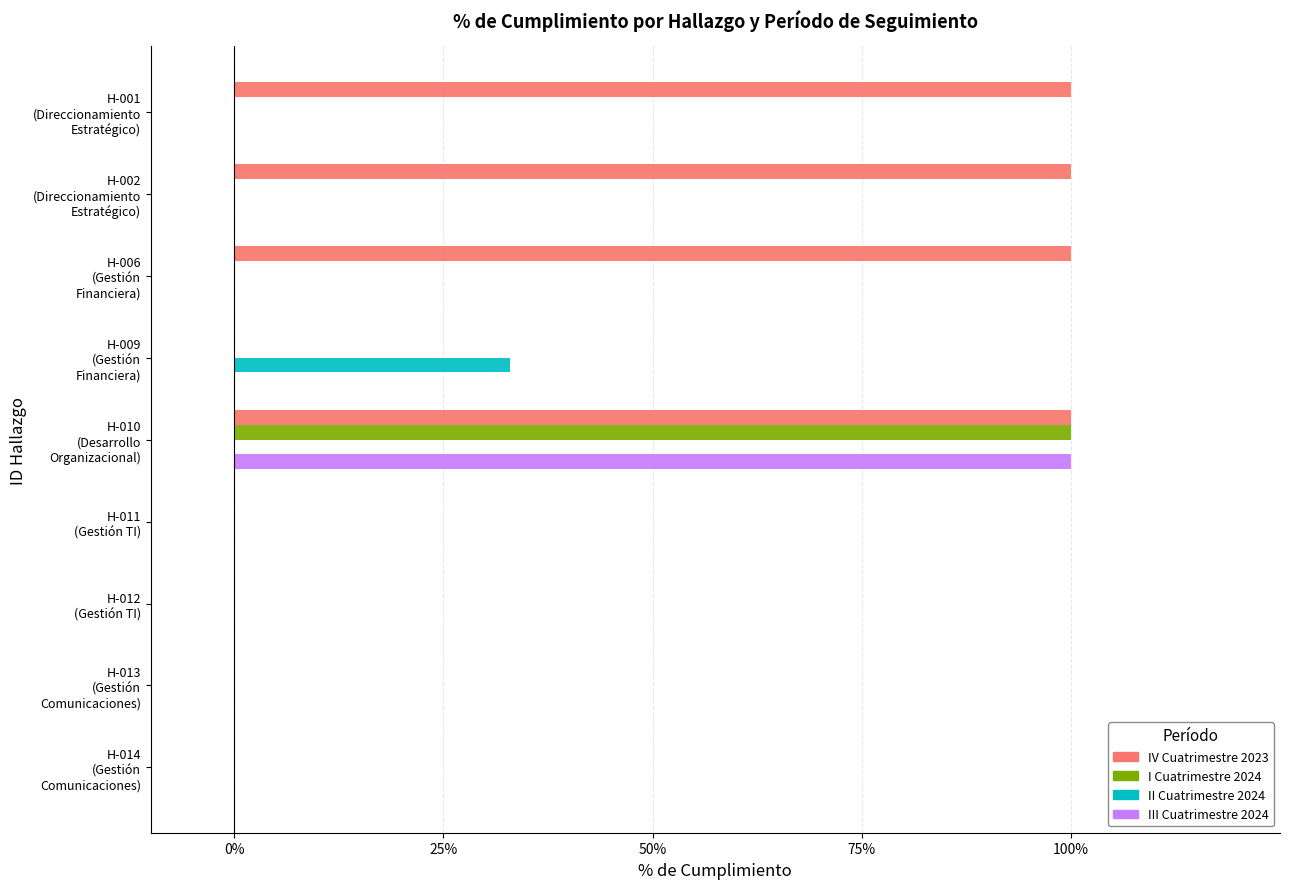

What are all the series names shown in the legend?

IV Cuatrimestre 2023, I Cuatrimestre 2024, II Cuatrimestre 2024, III Cuatrimestre 2024